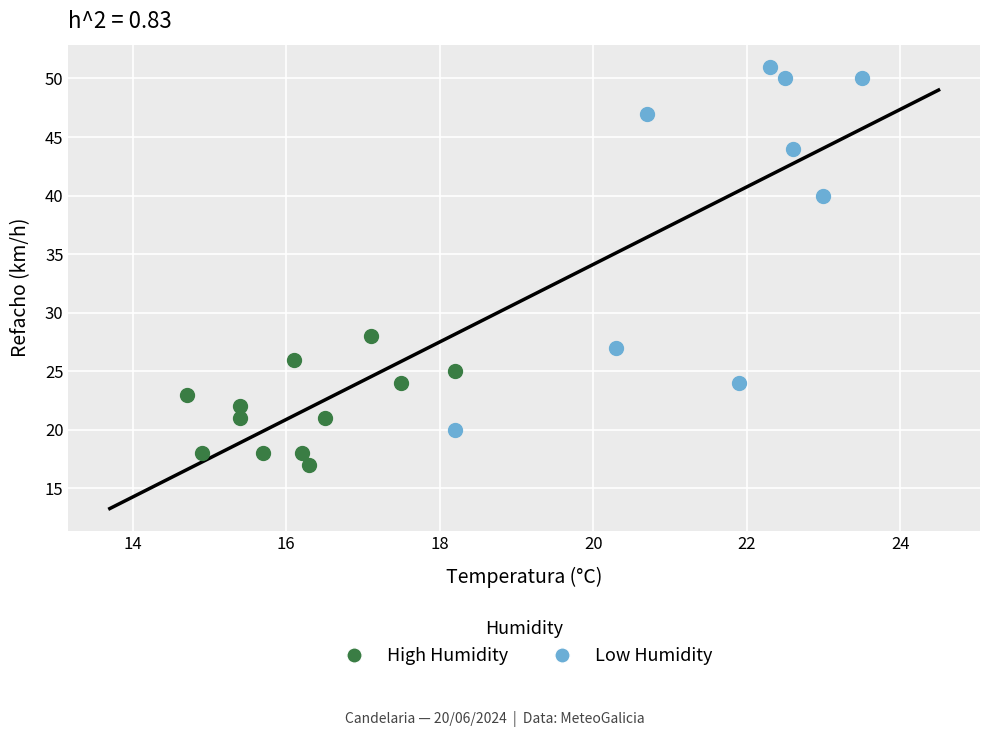

Which series contains the lowest Y value?

High Humidity